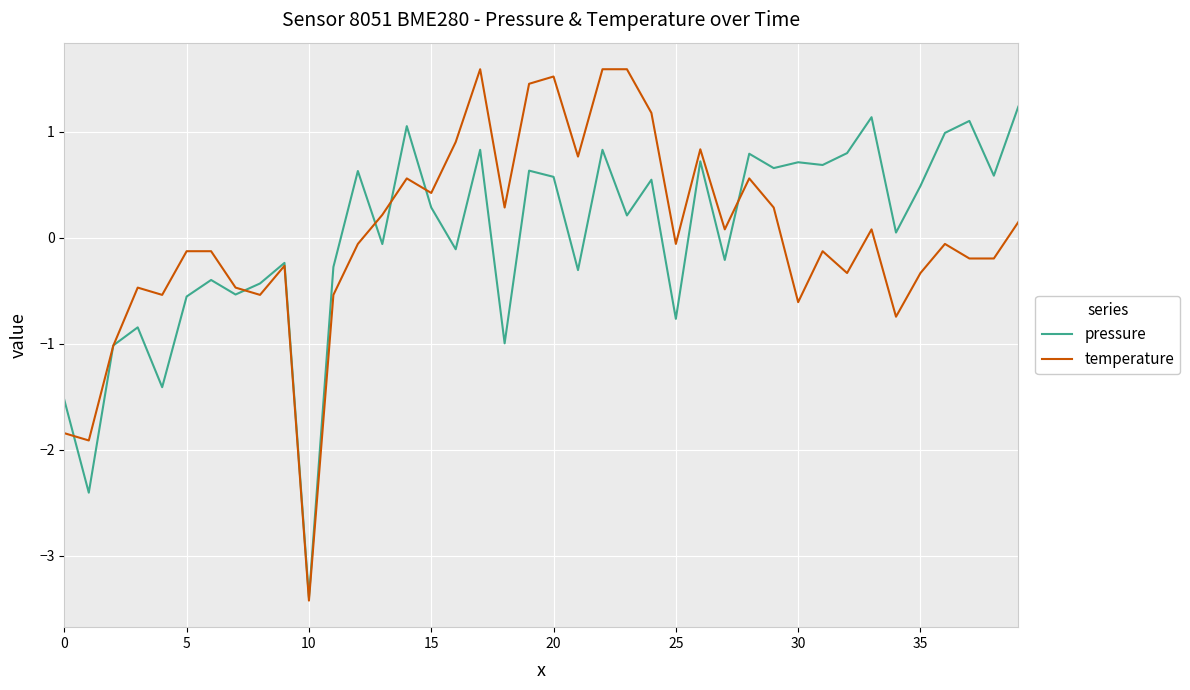

True or false: temperature and pressure intersect in this chart.

True